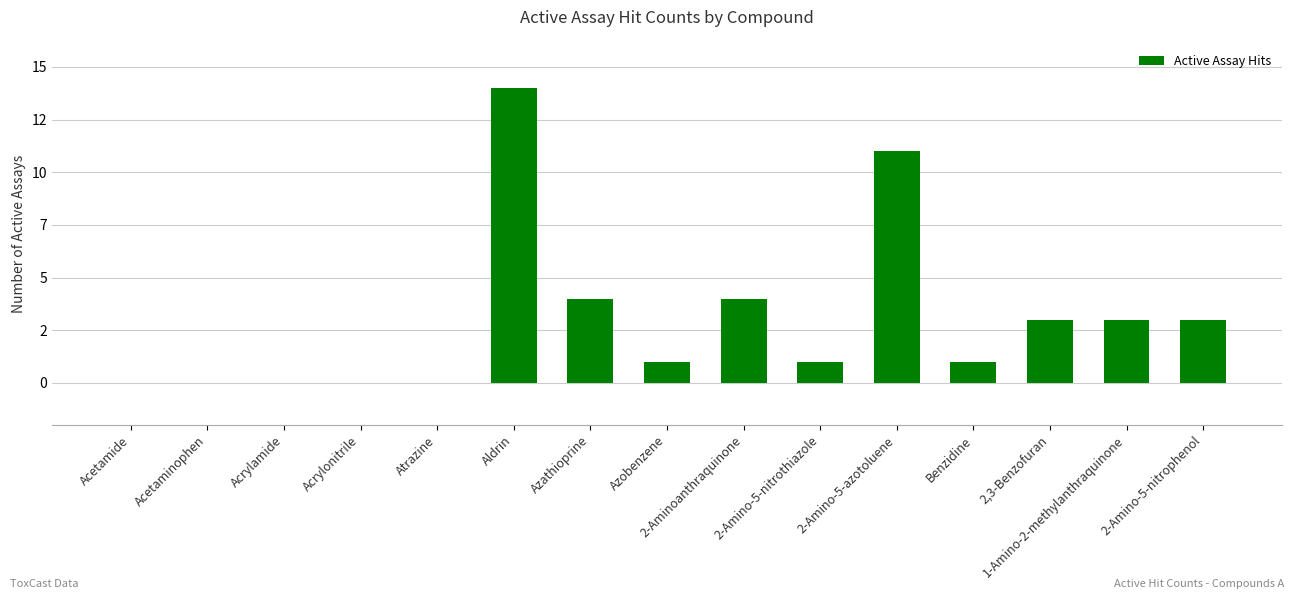

Which has a higher value, 2-Amino-5-azotoluene or Aldrin?

Aldrin